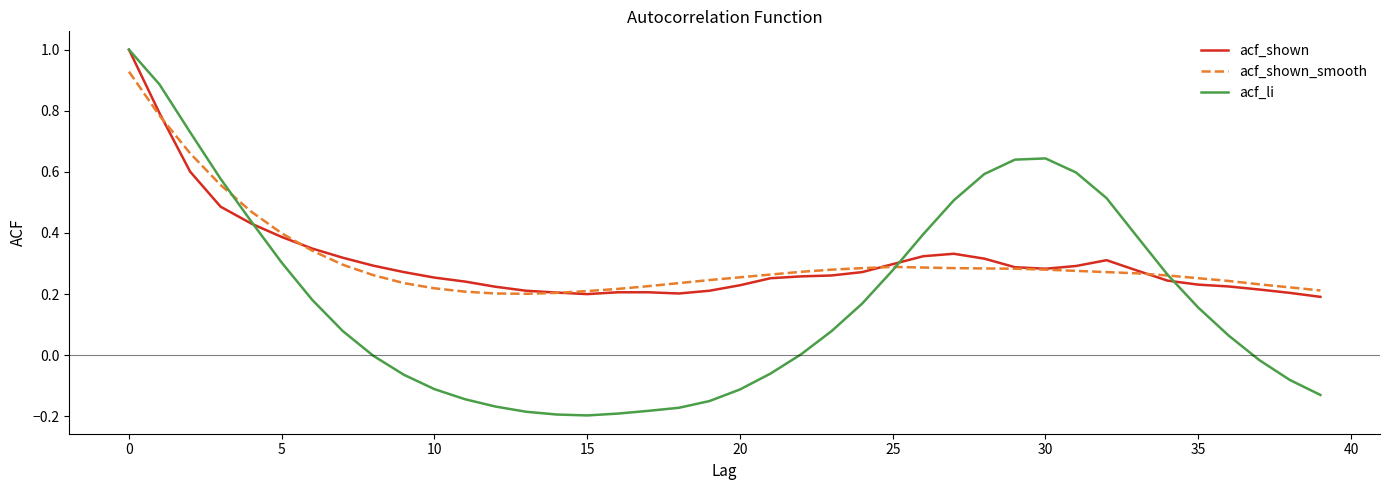

What is the maximum value shown in the chart?

1.0